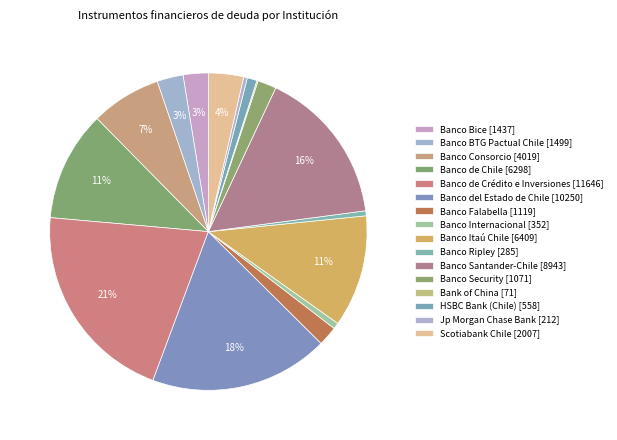

To the nearest percent, what is the average slice percentage?

6%